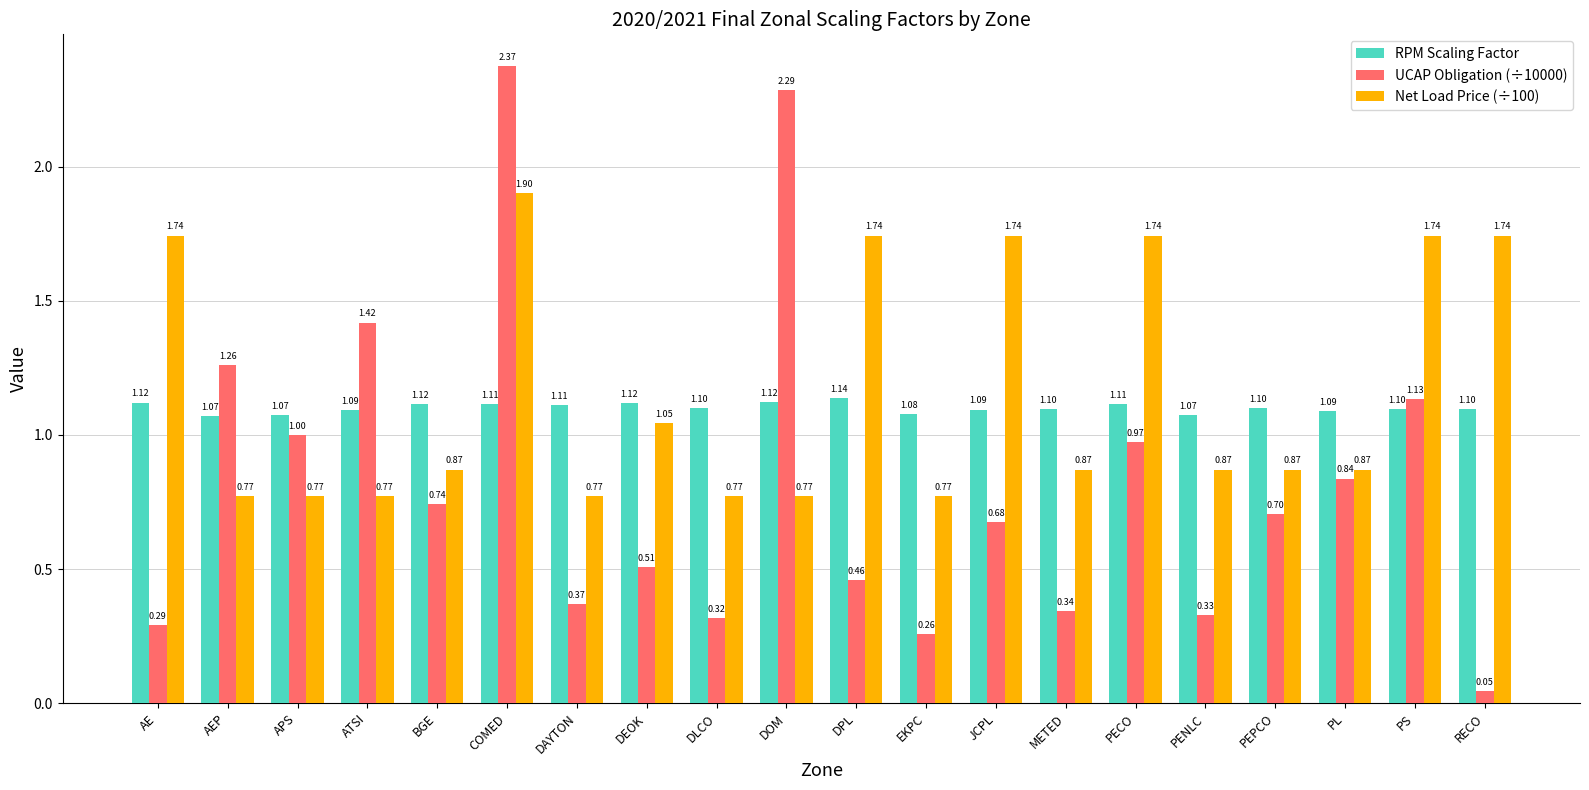

True or false: UCAP Obligation (÷10000) has a value of 1.1 at PS.

True